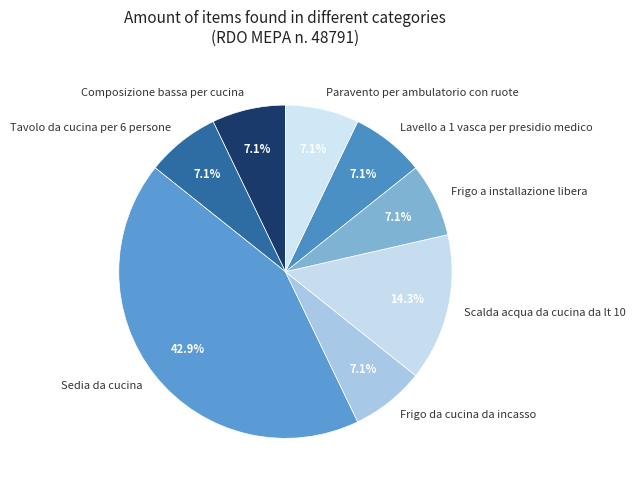

Is Frigo a installazione libera the majority of the pie?

No